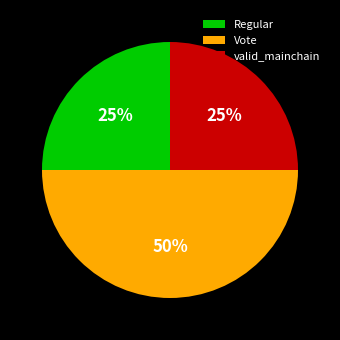

To the nearest percent, what percentage of the pie is Vote?

50%